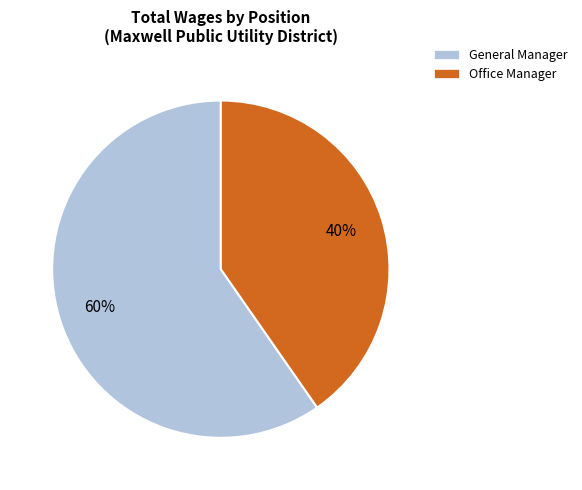

To the nearest percent, what is the average slice percentage?

50%